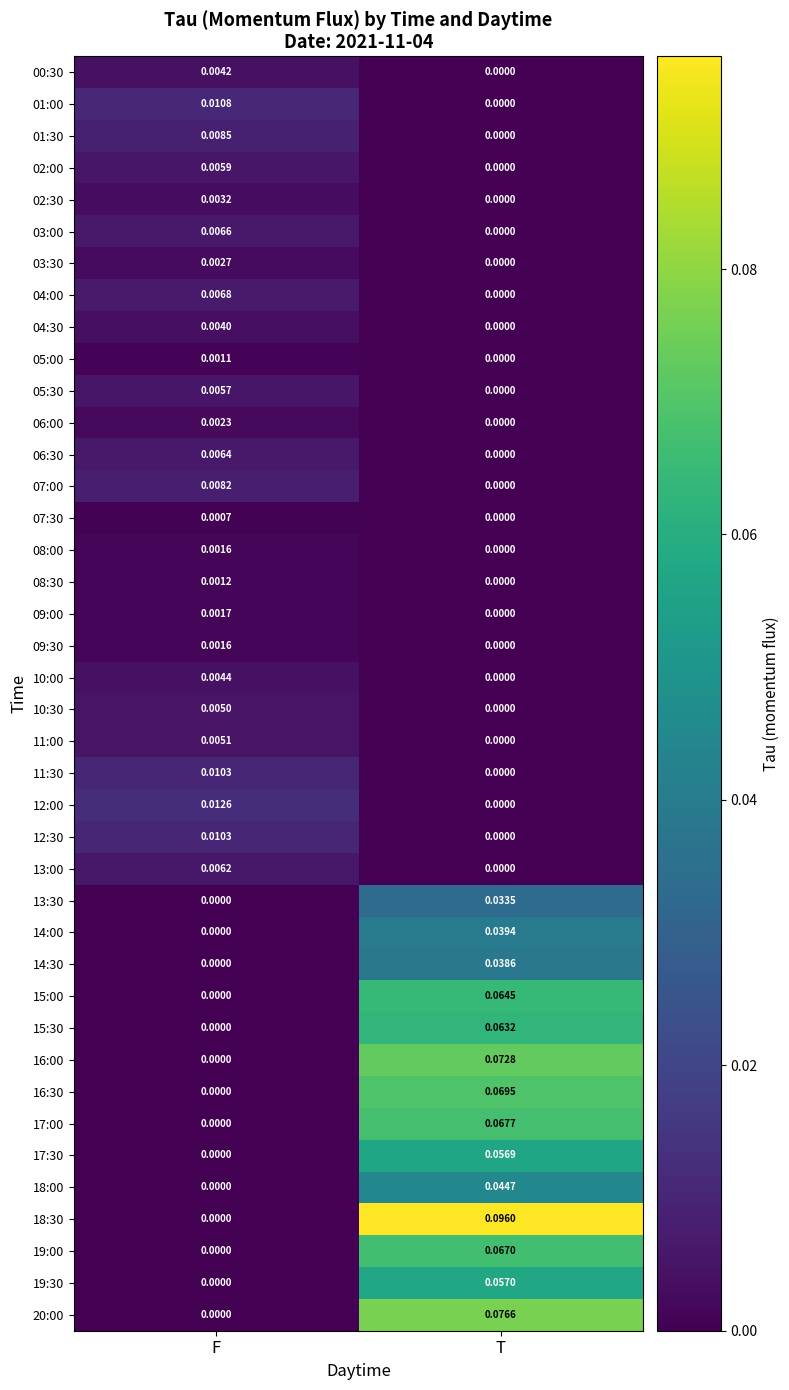

Which series has the largest range (max minus min)?

18:30